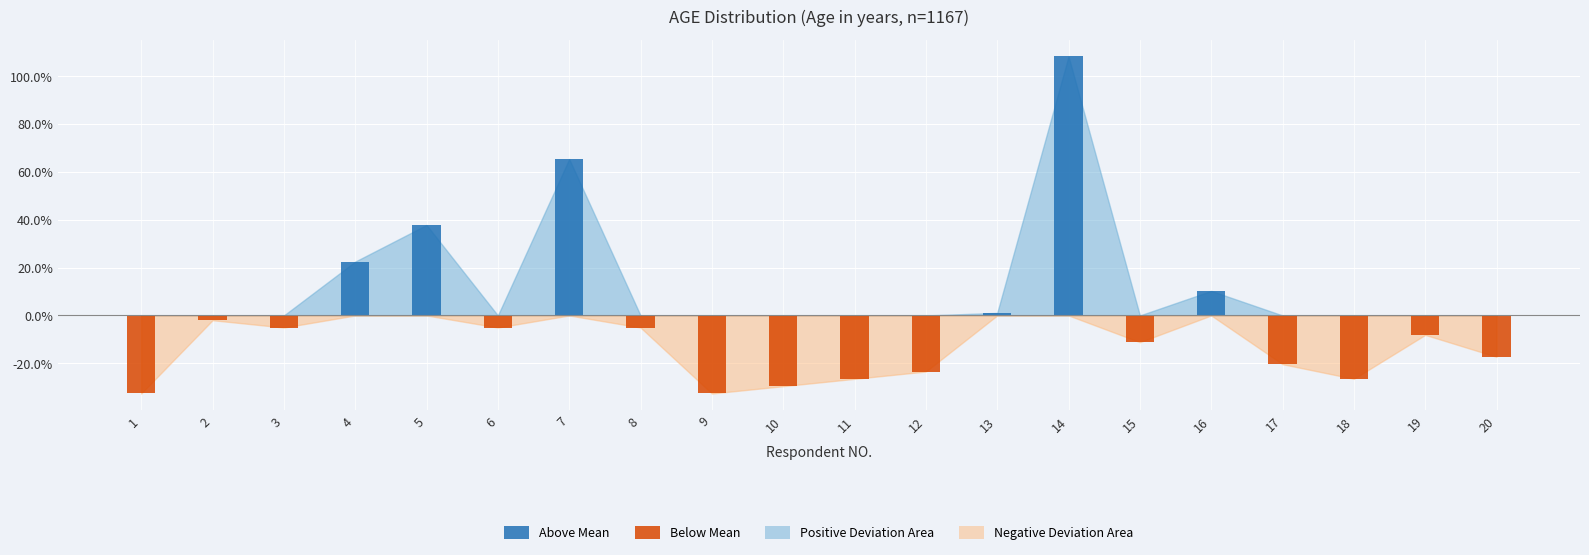

Are the bars grouped side by side (vs. stacked)?

Yes